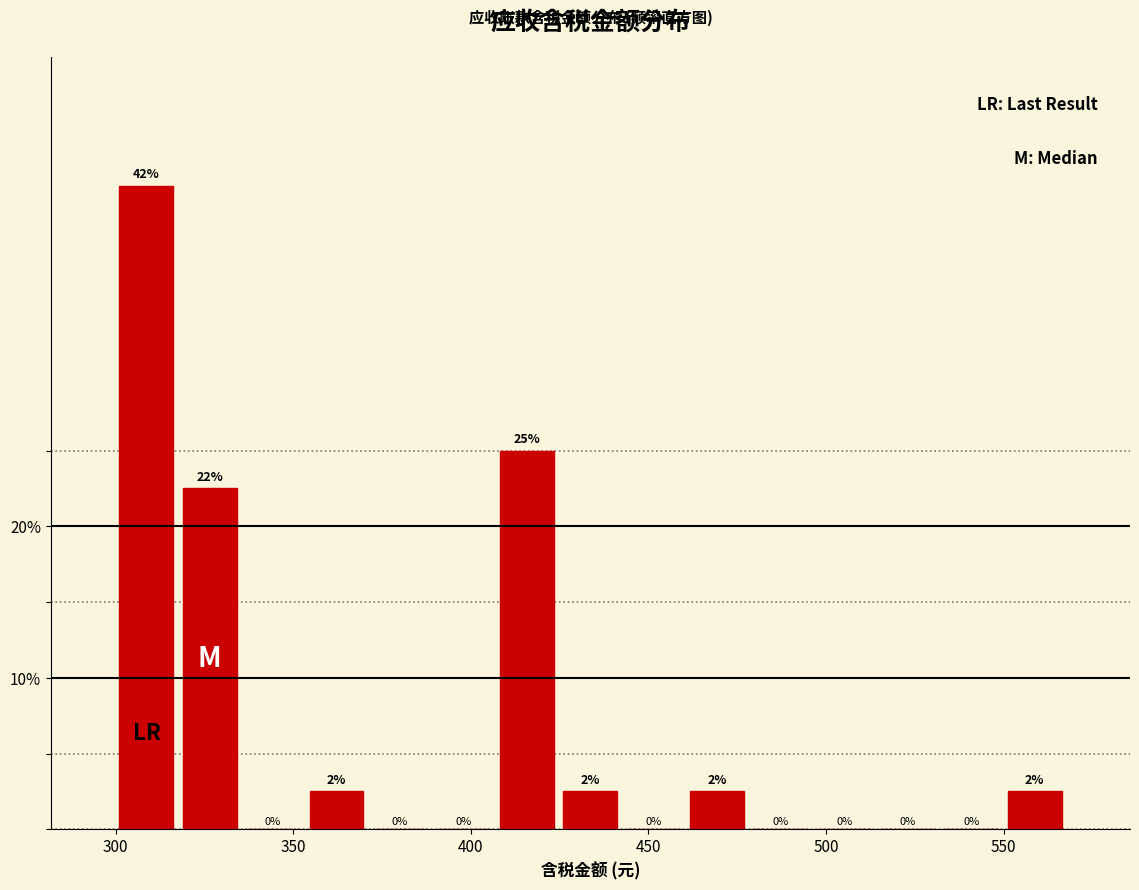

Read against the x-axis, roughly where is the centre of the tallest bar?

310